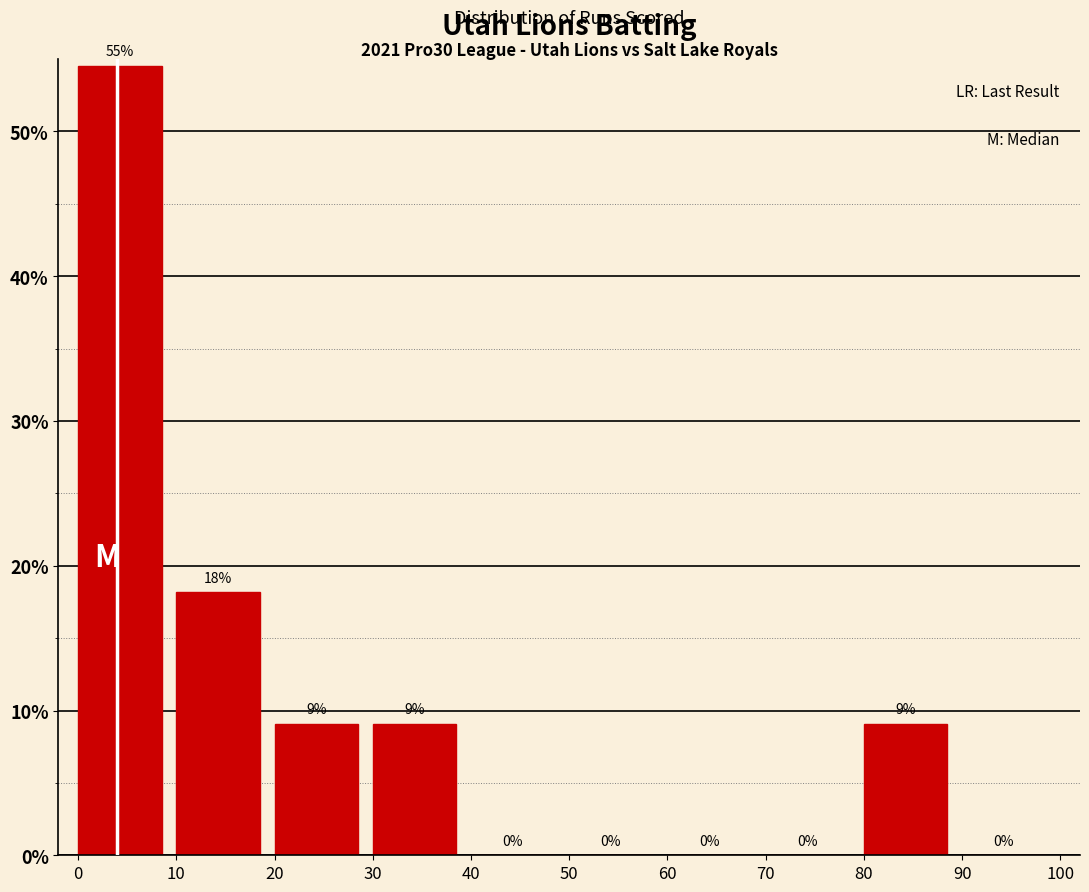

Over which range of the x-axis is the bar tallest?

0 to 10